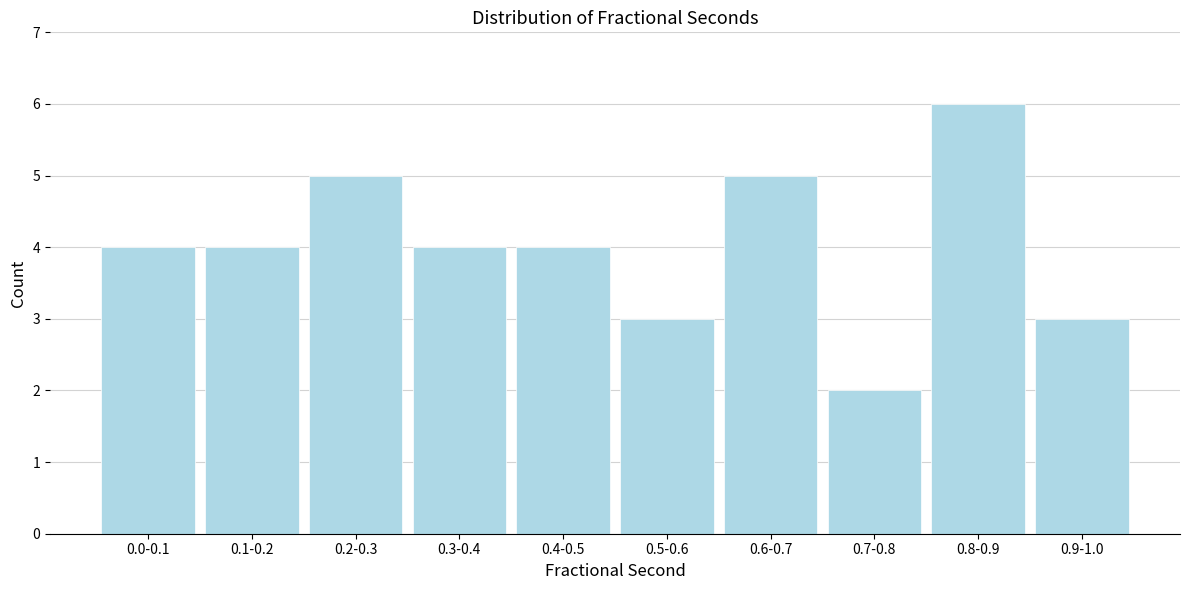

Reading right to left, transcribe all the data shown in this chart.

0.9-1.0=3	0.8-0.9=6	0.7-0.8=2	0.6-0.7=5	0.5-0.6=3	0.4-0.5=4	0.3-0.4=4	0.2-0.3=5	0.1-0.2=4	0.0-0.1=4